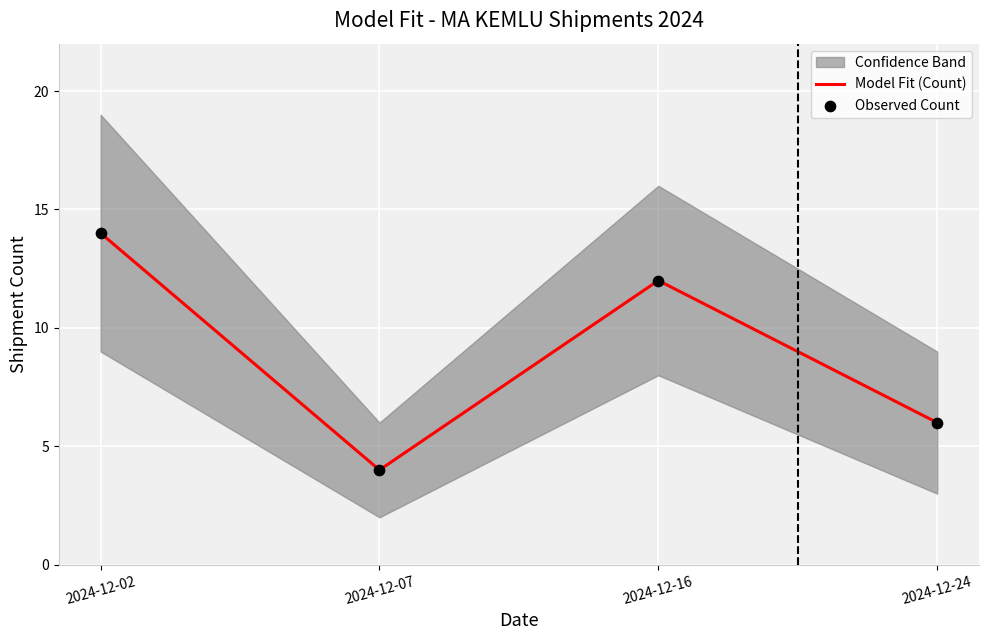

Is the value of Observed Count at 2024-12-16 greater than the value of Model Fit (Count) at 2024-12-02?

No